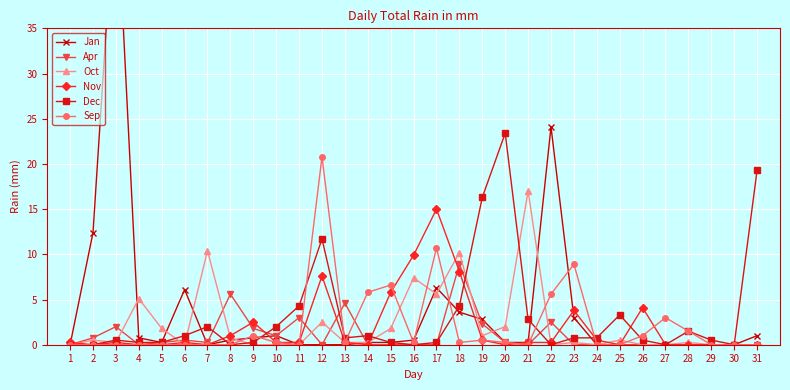

True or false: Sep has a value of 0.0 at 30.

True